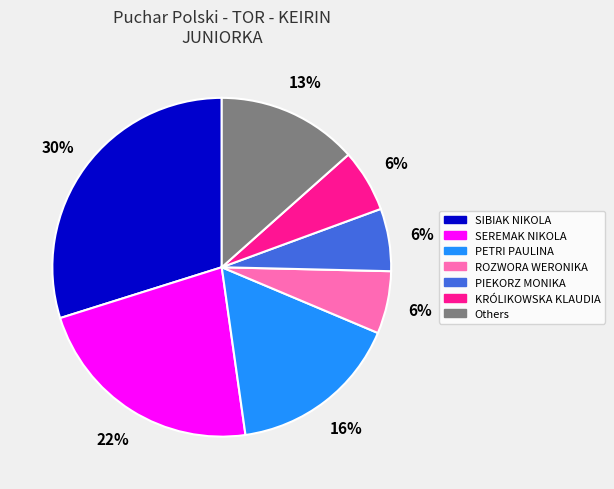

Do PIEKORZ MONIKA and SEREMAK NIKOLA together represent more than half of the pie?

No